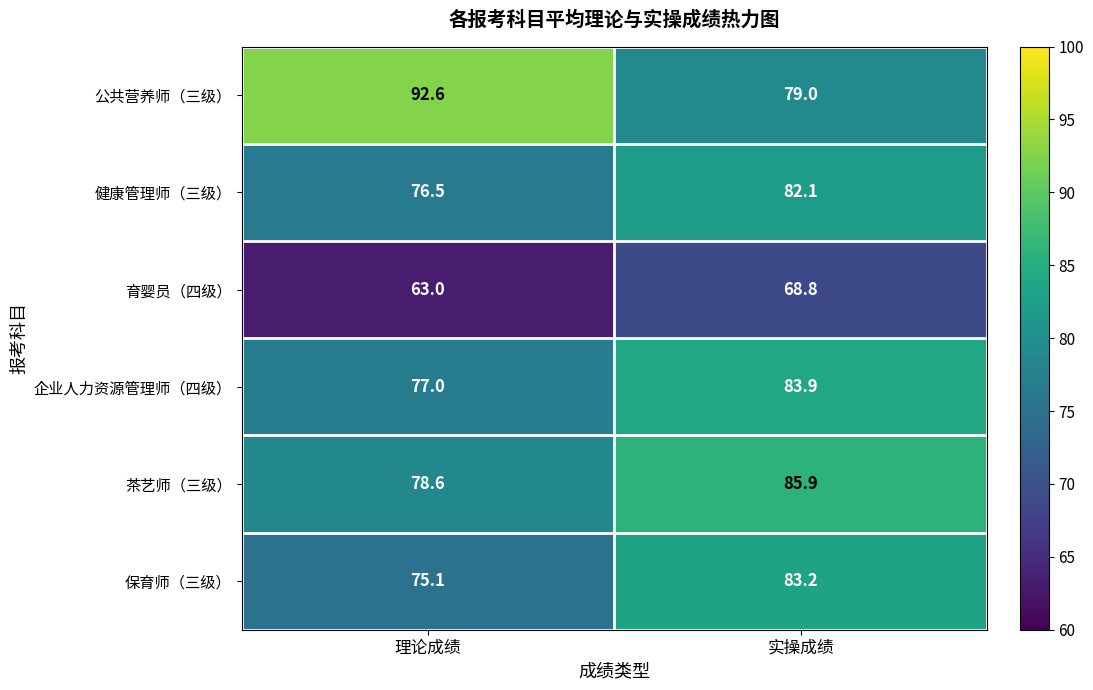

What is the difference between the maximum and minimum values in the 企业人力资源管理师（四级） series?

6.9